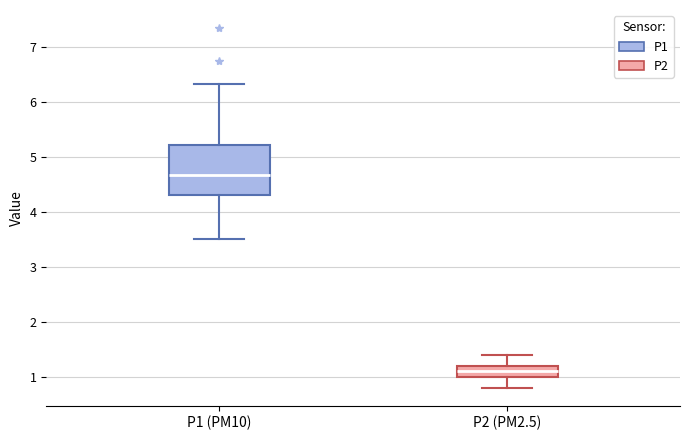

Which box has the lowest median line?

P2 (PM2.5)